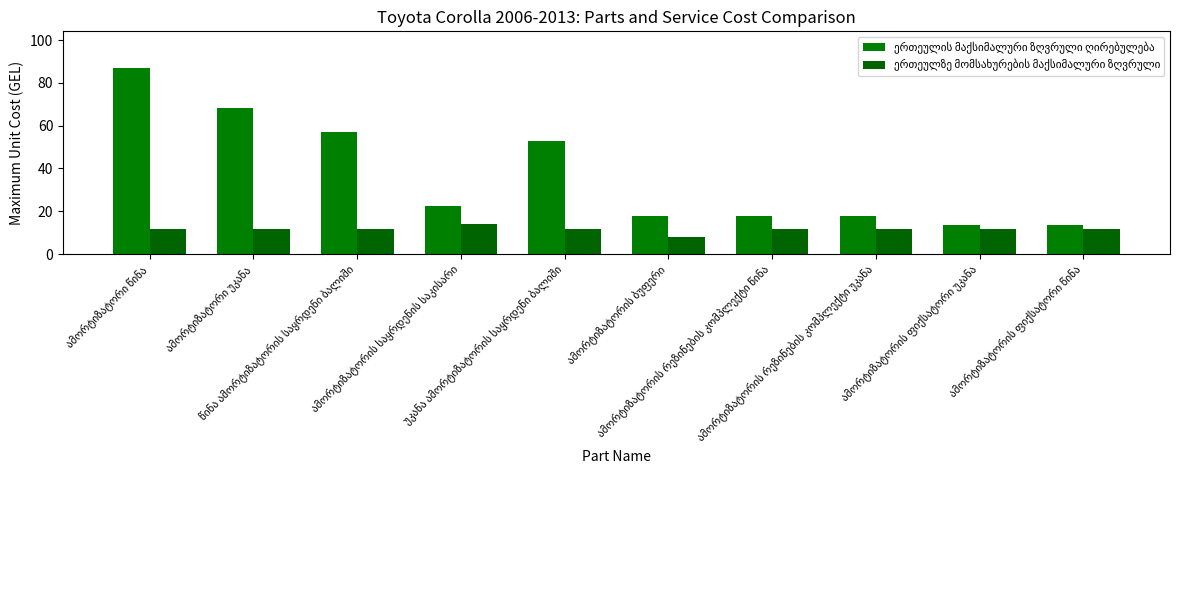

How many bars are there in each group?

2